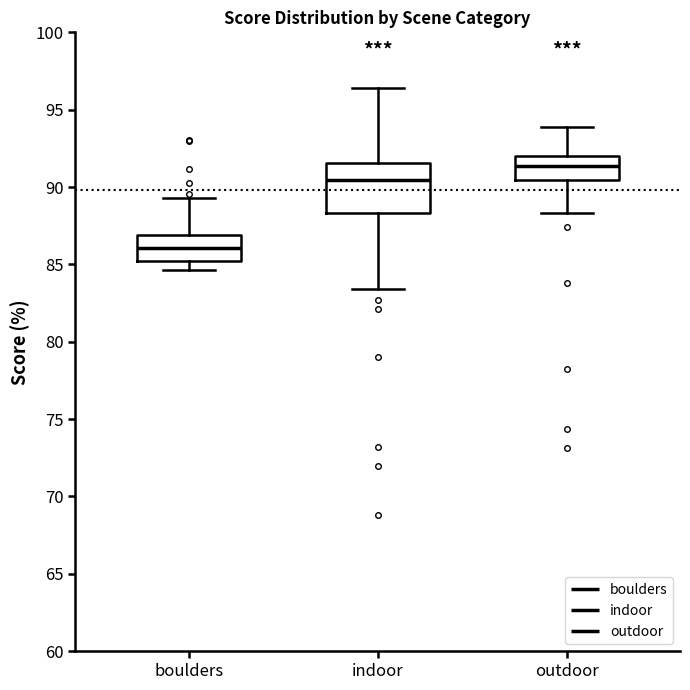

Comparing the boxes themselves (not the whiskers), which one is the tallest?

indoor